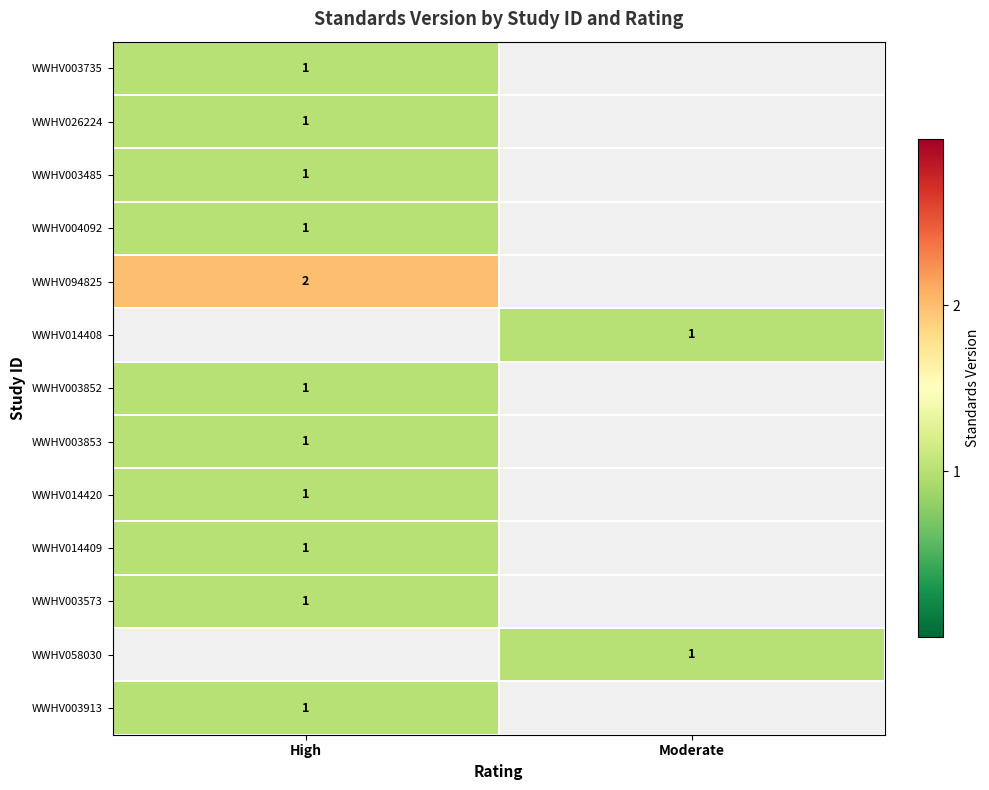

Count the number of data series in this chart.

13